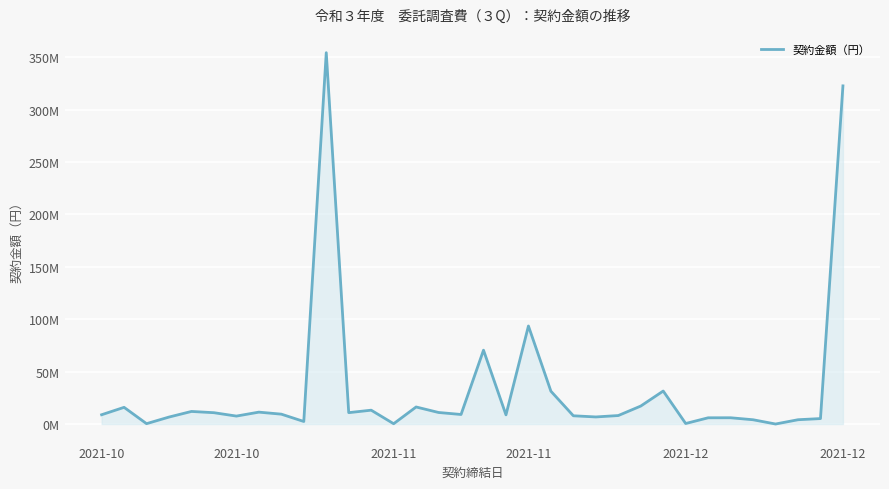

Does the chart display data point markers on the line(s)?

No